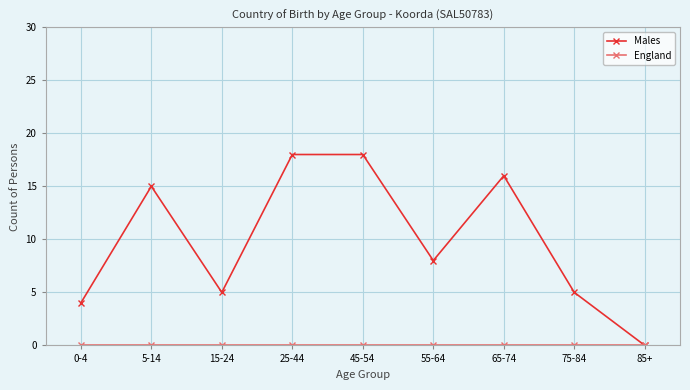

What is the total value across all series at 65-74?

16